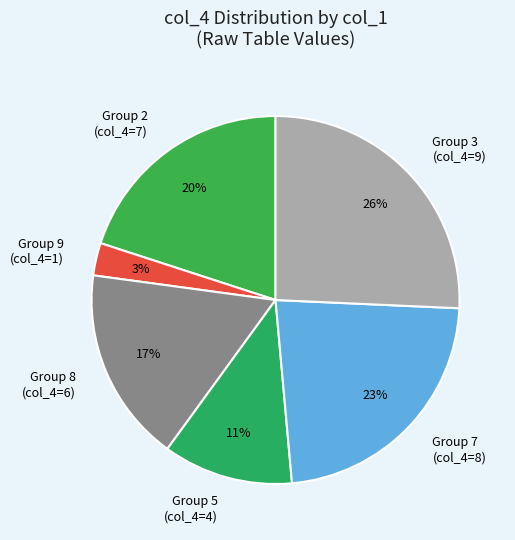

Between Group 3 (col_4=9) and Group 8 (col_4=6), which is larger?

Group 3 (col_4=9)